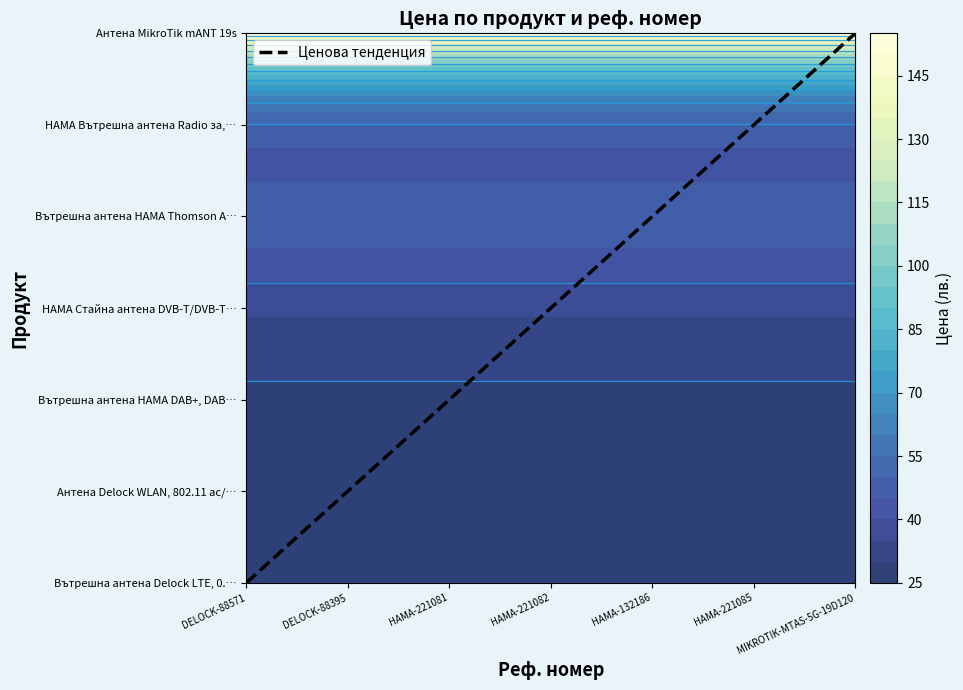

Reading left to right, list all the values displayed in this chart.

DELOCK-88571=0	DELOCK-88395=1	HAMA-221081=2	HAMA-221082=3	HAMA-132186=4	HAMA-221085=5	MIKROTIK-MTAS-5G-19D120=6